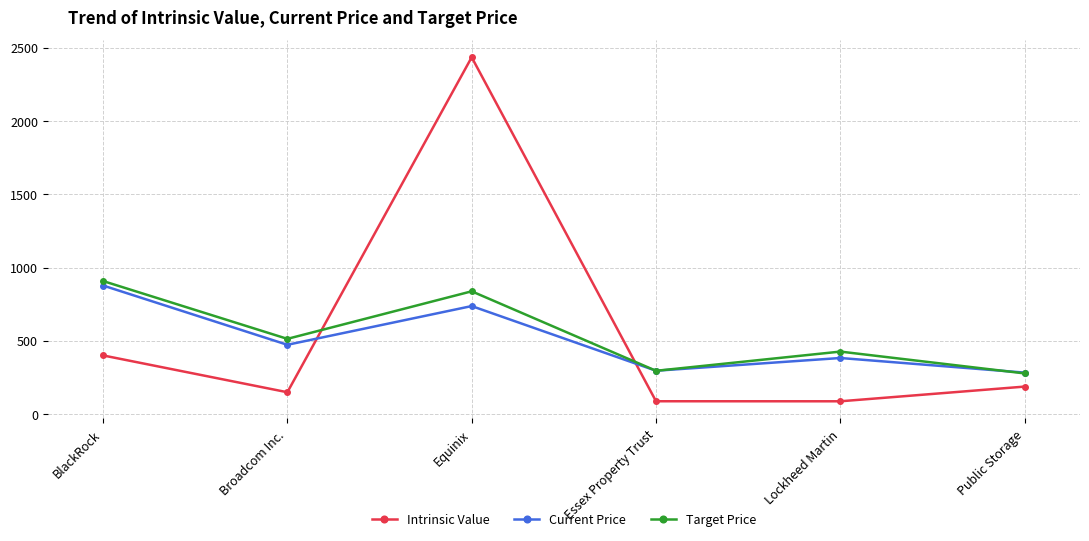

At which category does Target Price reach its first local valley?

Broadcom Inc.